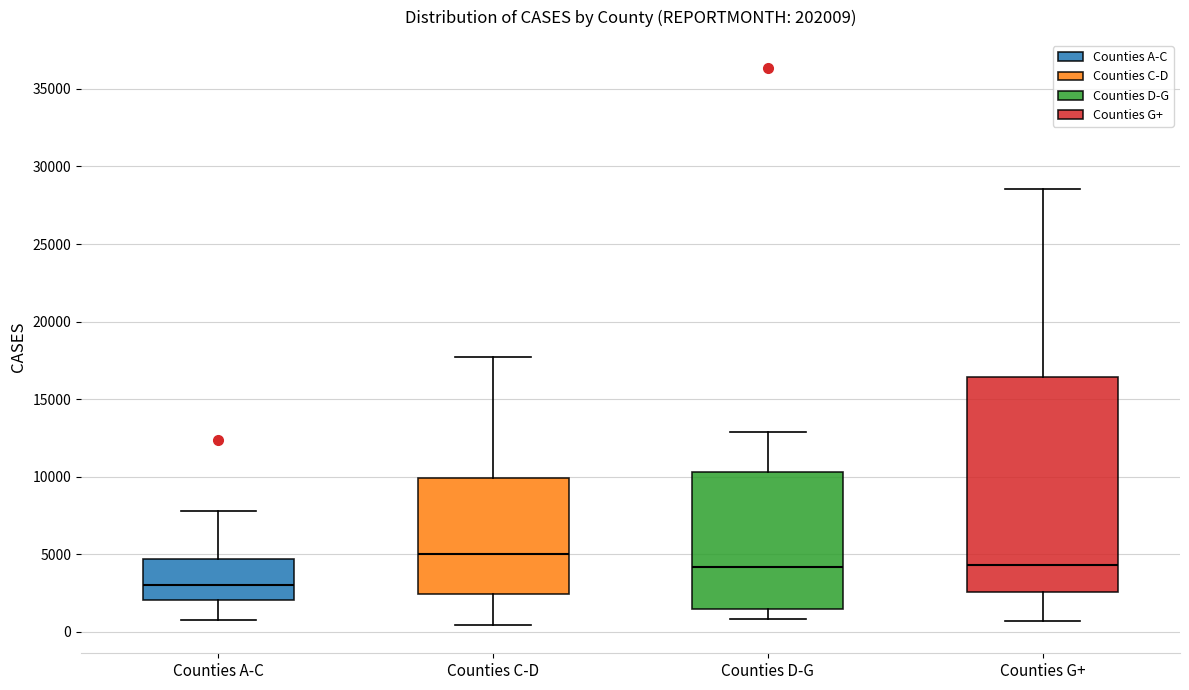

Where does the median line of the box for Counties G+ sit on the y-axis? The values are not printed on the chart, so give them approximately, as read against the axis.

4500